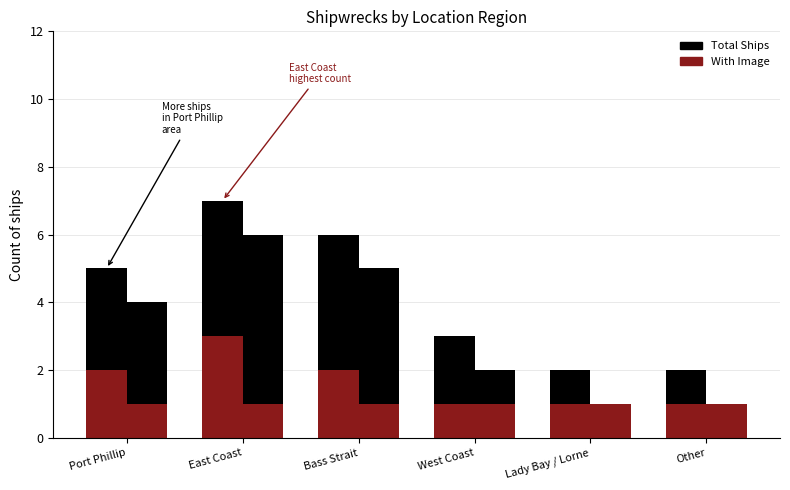

How many bars are there in total?

12